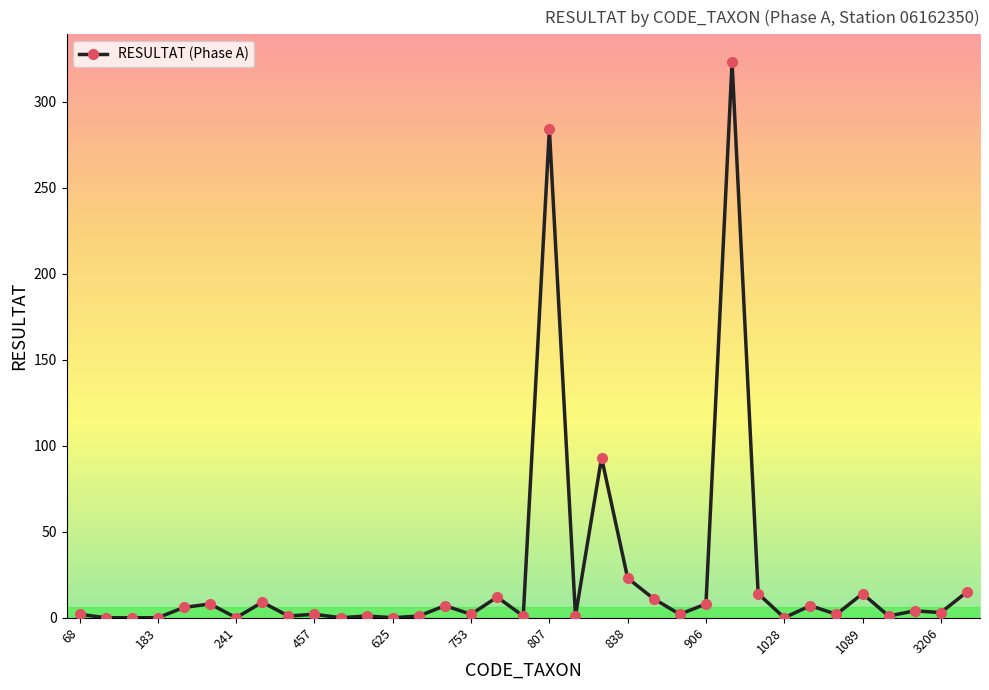

True or false: the data has more than 2 interior local peaks.

True